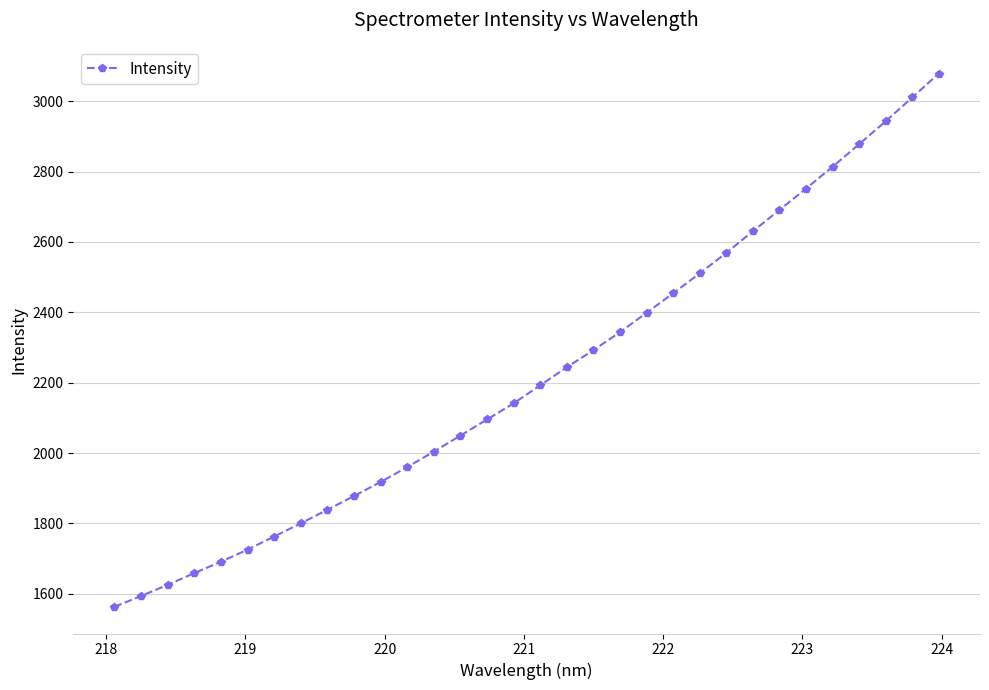

What is the smallest value displayed?

1562.9